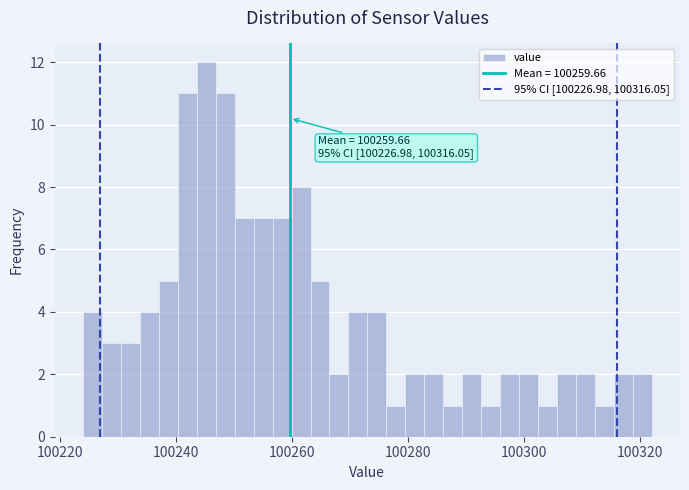

Around what value on the x-axis is the tallest bar? Give the approximate position of its centre, as read against the axis.

100246